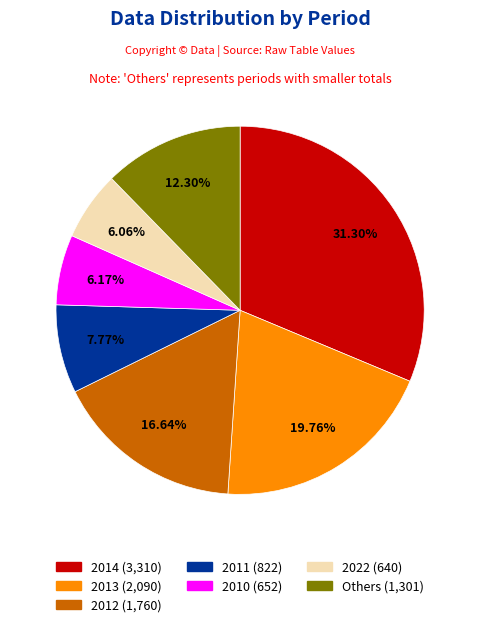

Does any single category account for the majority?

No